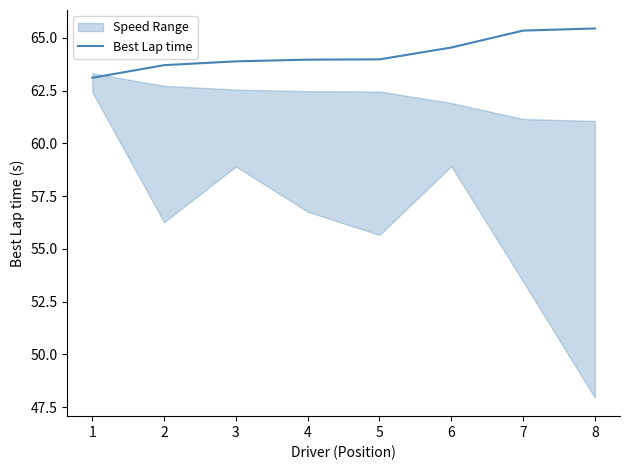

What is the average value?

64.2